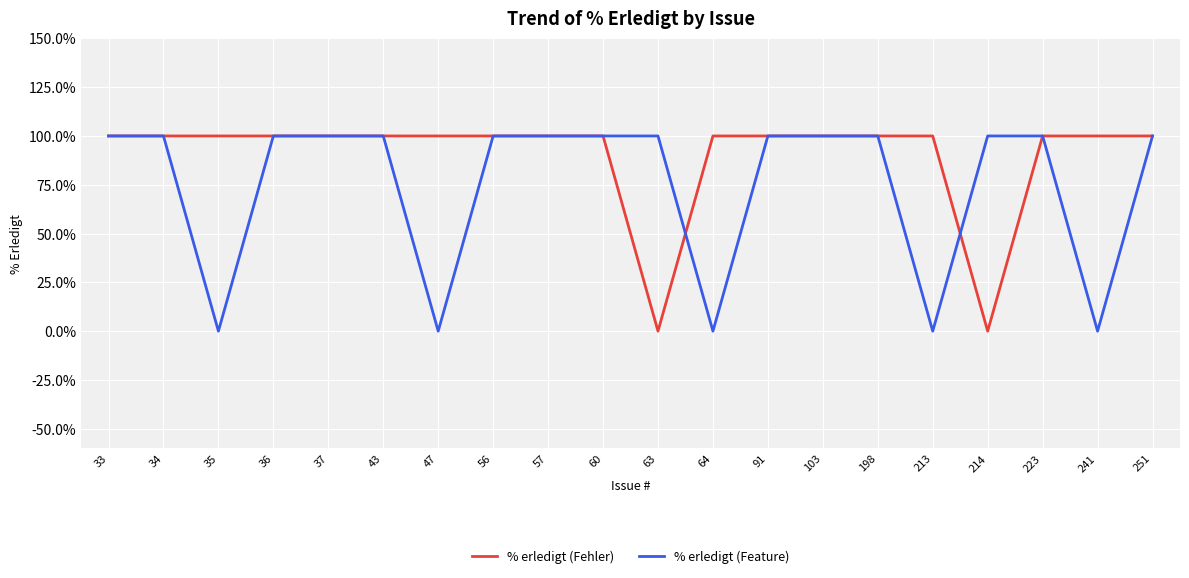

What is the total value across all series at 56?

200